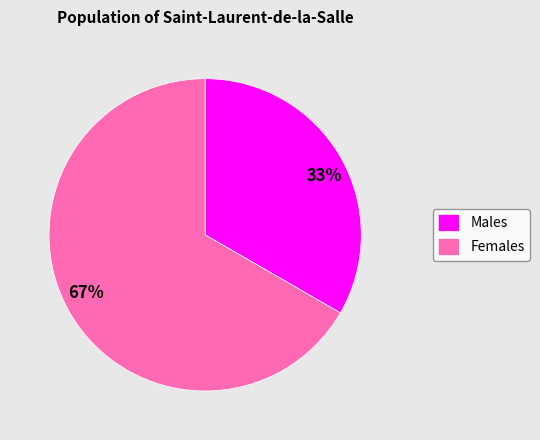

To the nearest percent, what is the average slice percentage?

50%